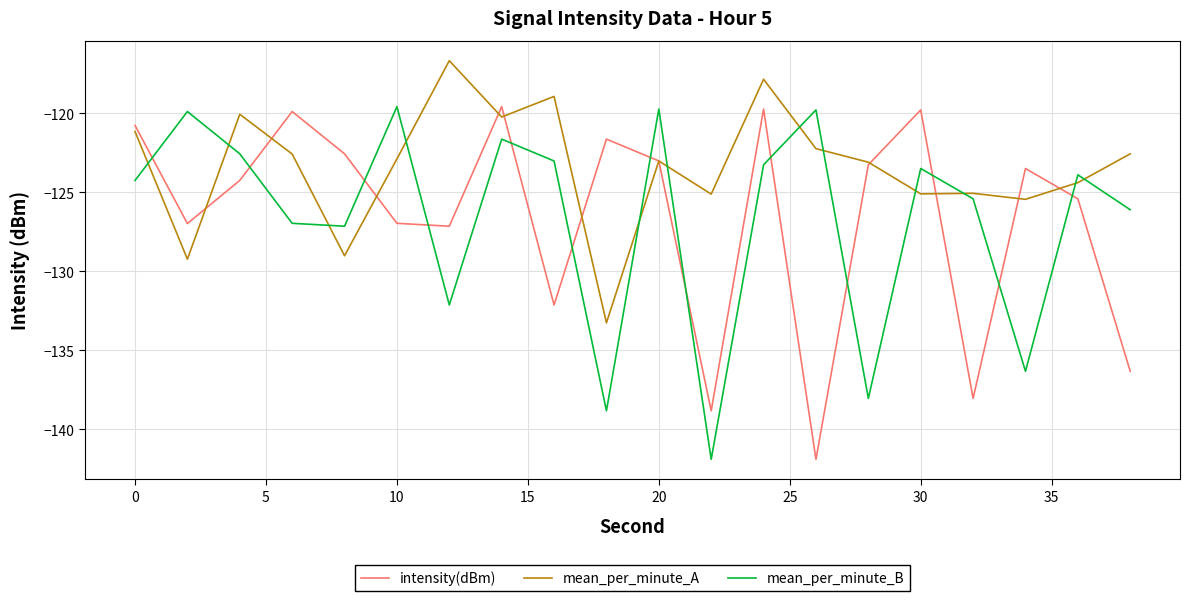

Which series has the largest total across all categories?

mean_per_minute_A